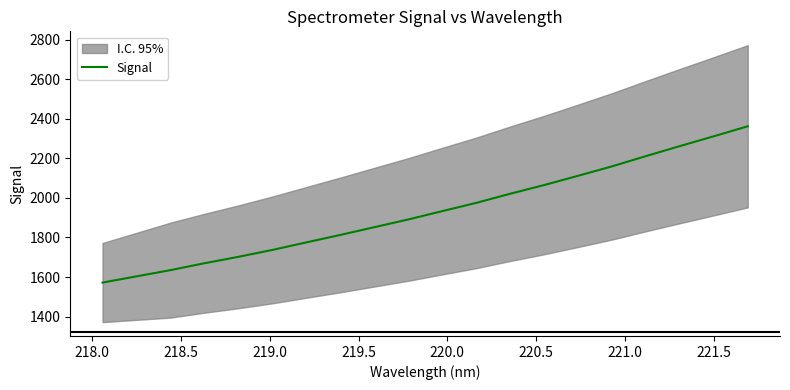

True or false: the data has more than 1 interior local peaks.

False